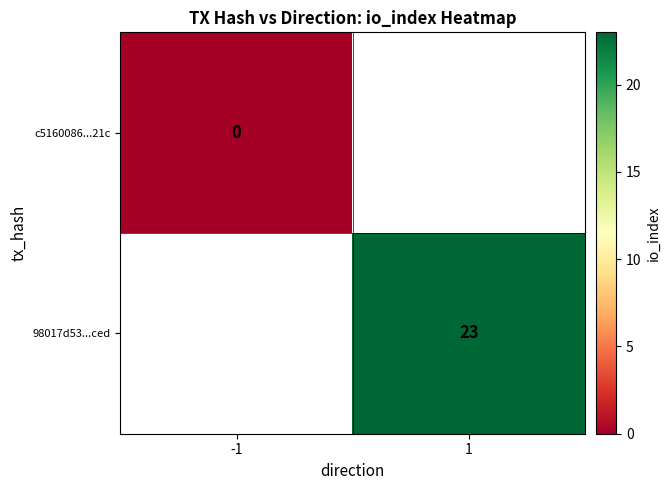

True or false: 98017d53...ced has a value of 32 at 1.

False